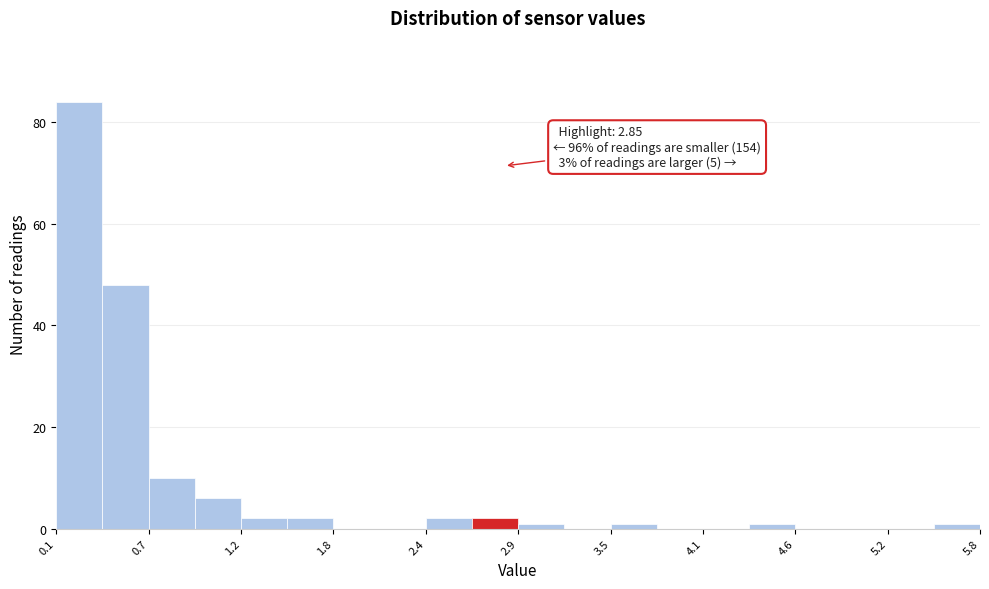

Read against the x-axis, roughly where is the centre of the tallest bar?

0.2